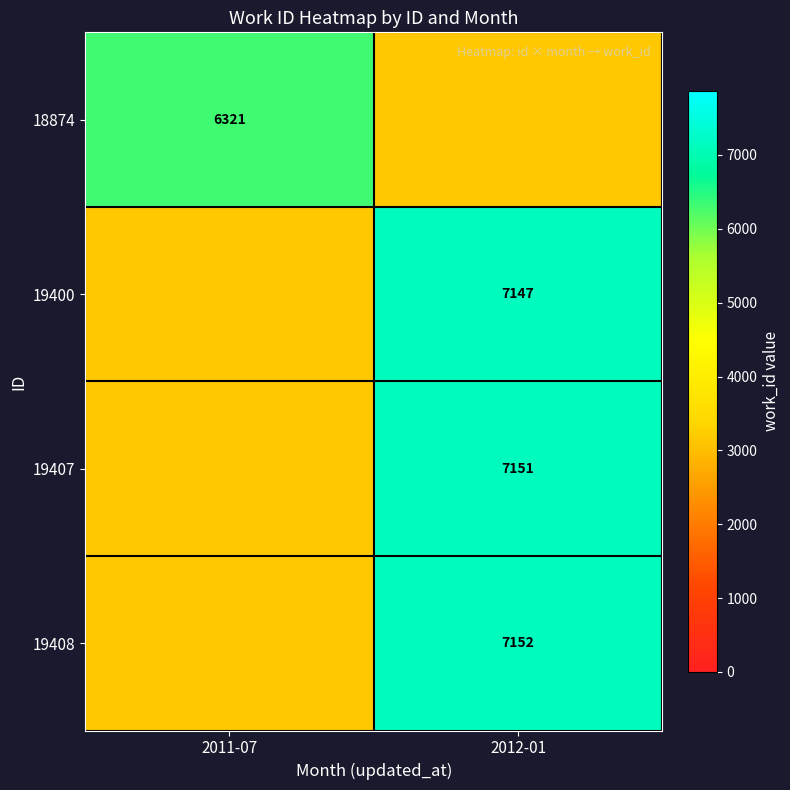

The 19407 series shows 7151.0 at 2012-01. True or false?

True